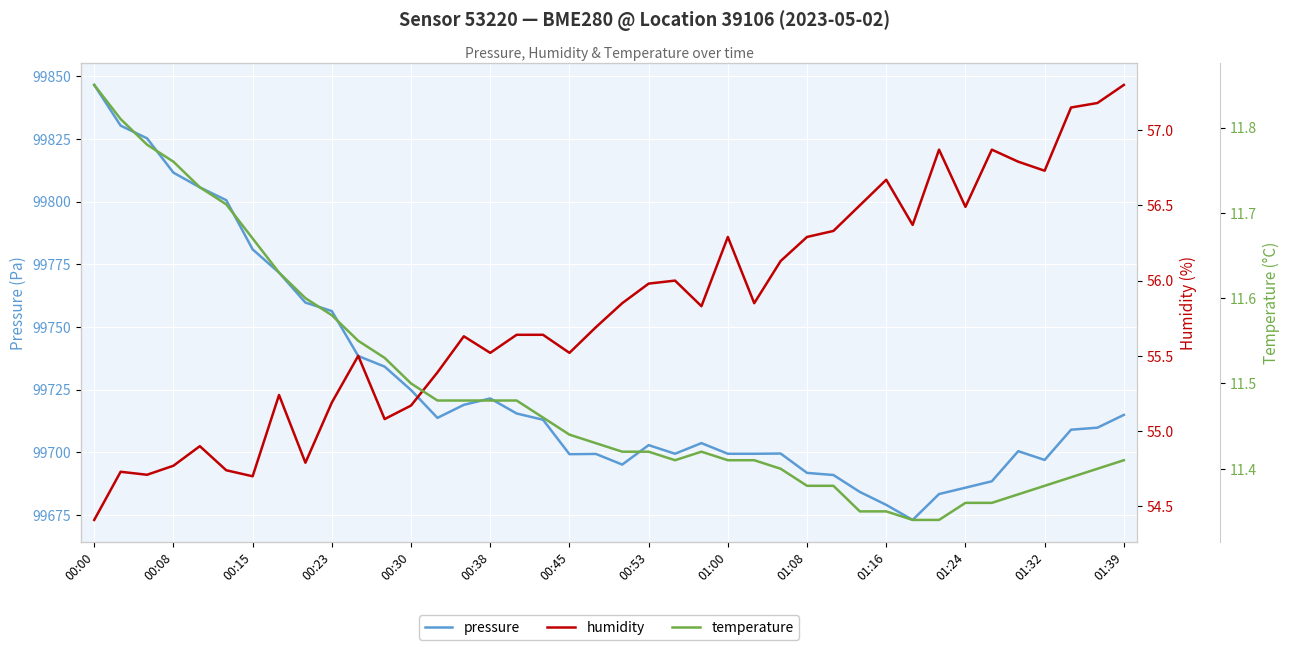

What are all the series names shown in the legend?

pressure, humidity, temperature